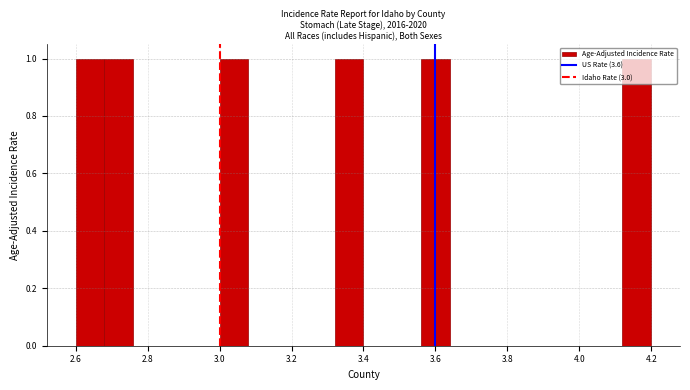

Reading left to right, transcribe this chart: for each bar, give the range it covers on the x-axis and its height. The values are not printed on the chart, so give them approximately, as read against the axis.

2.60 to 2.68: 1
2.68 to 2.76: 1
2.76 to 2.84: 0
2.84 to 2.92: 0
2.92 to 3.00: 0
3.00 to 3.08: 1
3.08 to 3.16: 0
3.16 to 3.24: 0
3.24 to 3.32: 0
3.32 to 3.40: 1
3.40 to 3.48: 0
3.48 to 3.56: 0
3.56 to 3.64: 1
3.64 to 3.72: 0
3.72 to 3.80: 0
3.80 to 3.88: 0
3.88 to 3.96: 0
3.96 to 4.04: 0
4.04 to 4.12: 0
4.12 to 4.20: 1